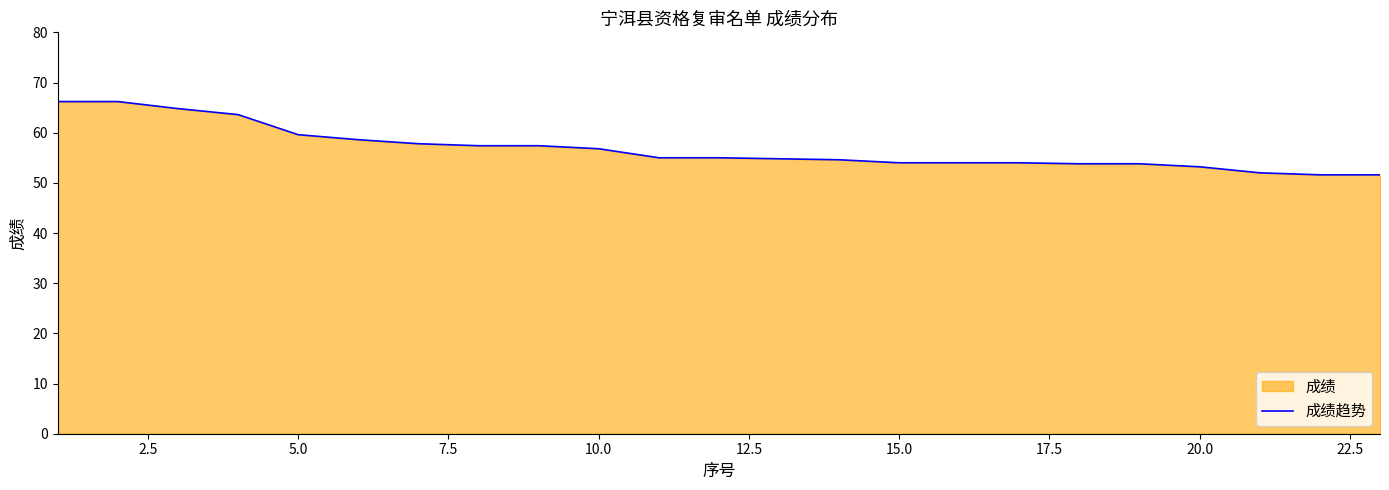

What is the maximum value shown in the chart?

66.2